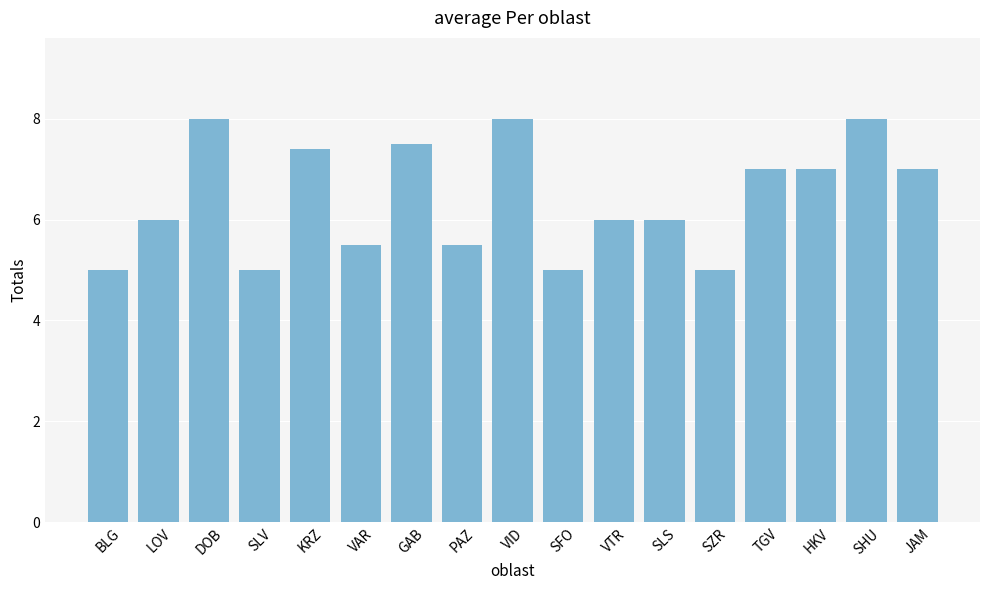

What is the sum of all values?

108.9